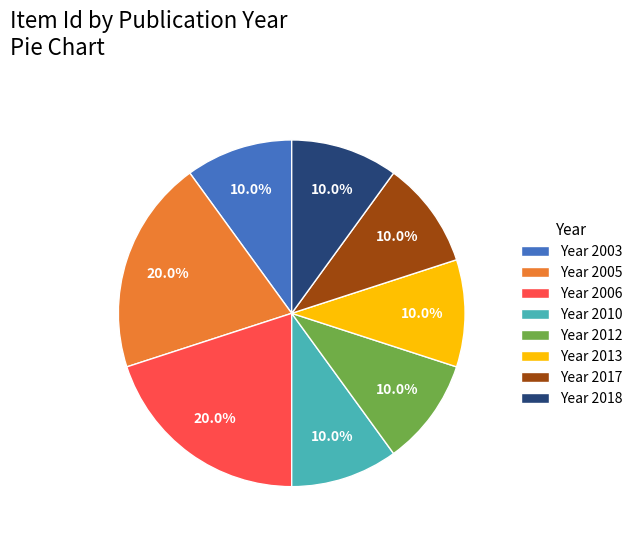

What is the ratio of the value at Year 2017 to the value at Year 2018?

1.0